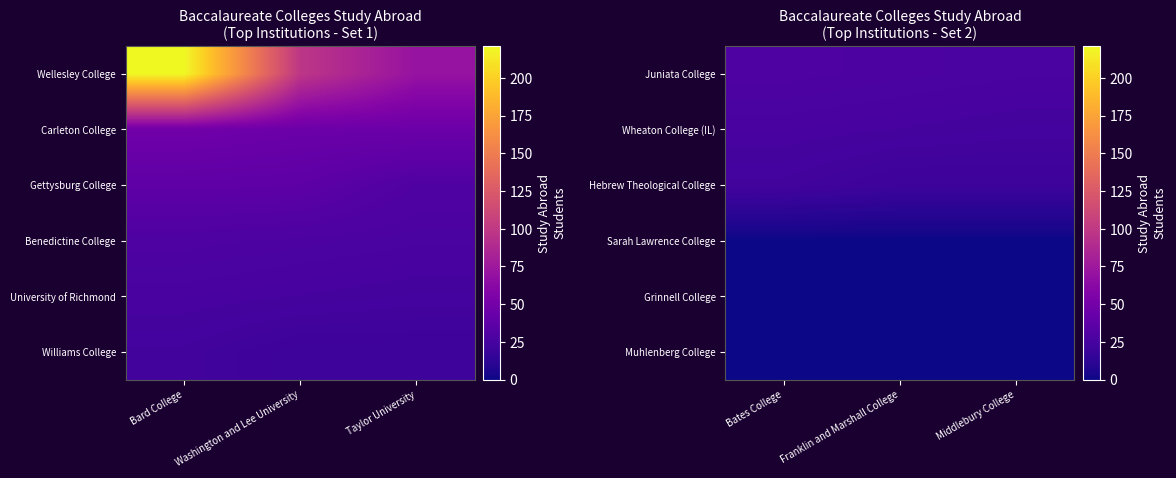

List the labels in order of Grinnell College value, largest first.

Bates College, Franklin and Marshall College, Middlebury College